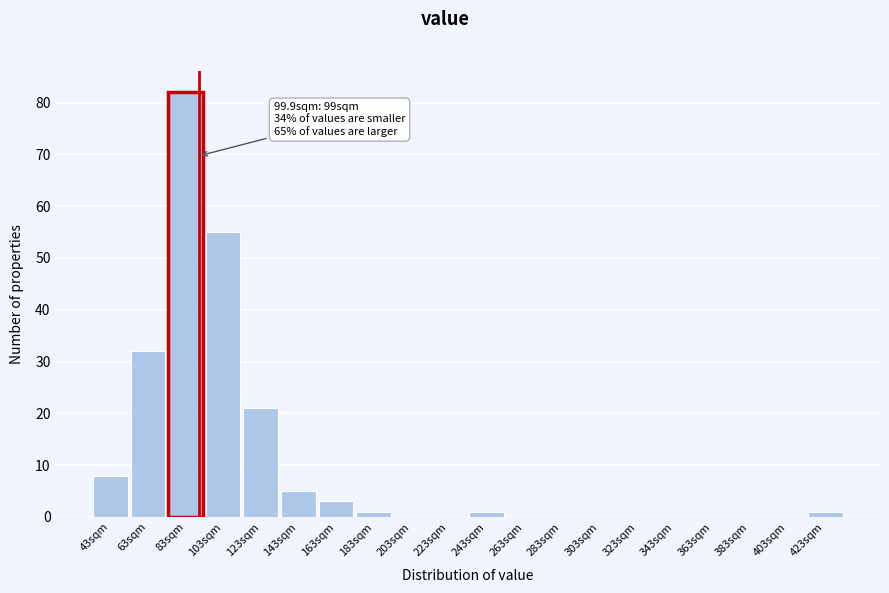

Reading left to right, what are all the values shown in this chart?

43sqm=8	63sqm=32	83sqm=82	103sqm=55	123sqm=21	143sqm=5	163sqm=3	183sqm=1	203sqm=0	223sqm=0	243sqm=1	263sqm=0	283sqm=0	303sqm=0	323sqm=0	343sqm=0	363sqm=0	383sqm=0	403sqm=0	423sqm=1